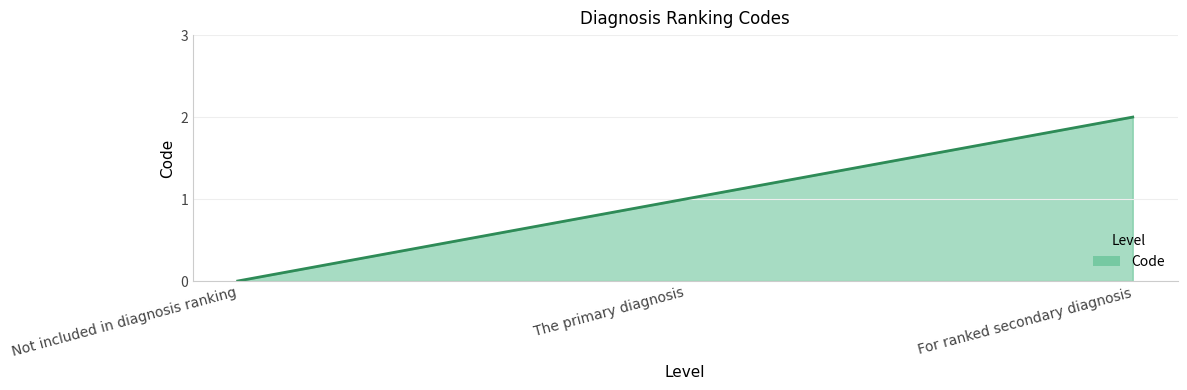

The chart shows a value of 1 at The primary diagnosis. True or false?

True